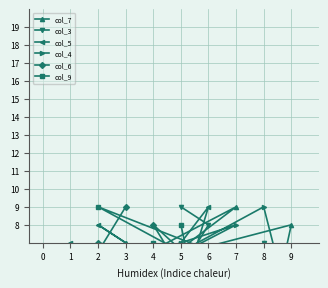

What is the difference between the col_3 values at 7 and 8?

2